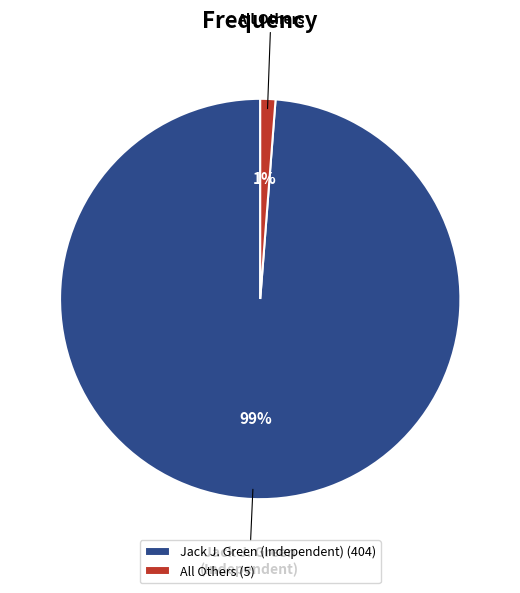

Combined, do All Others and Jack J. Green (Independent) account for over 50%?

Yes